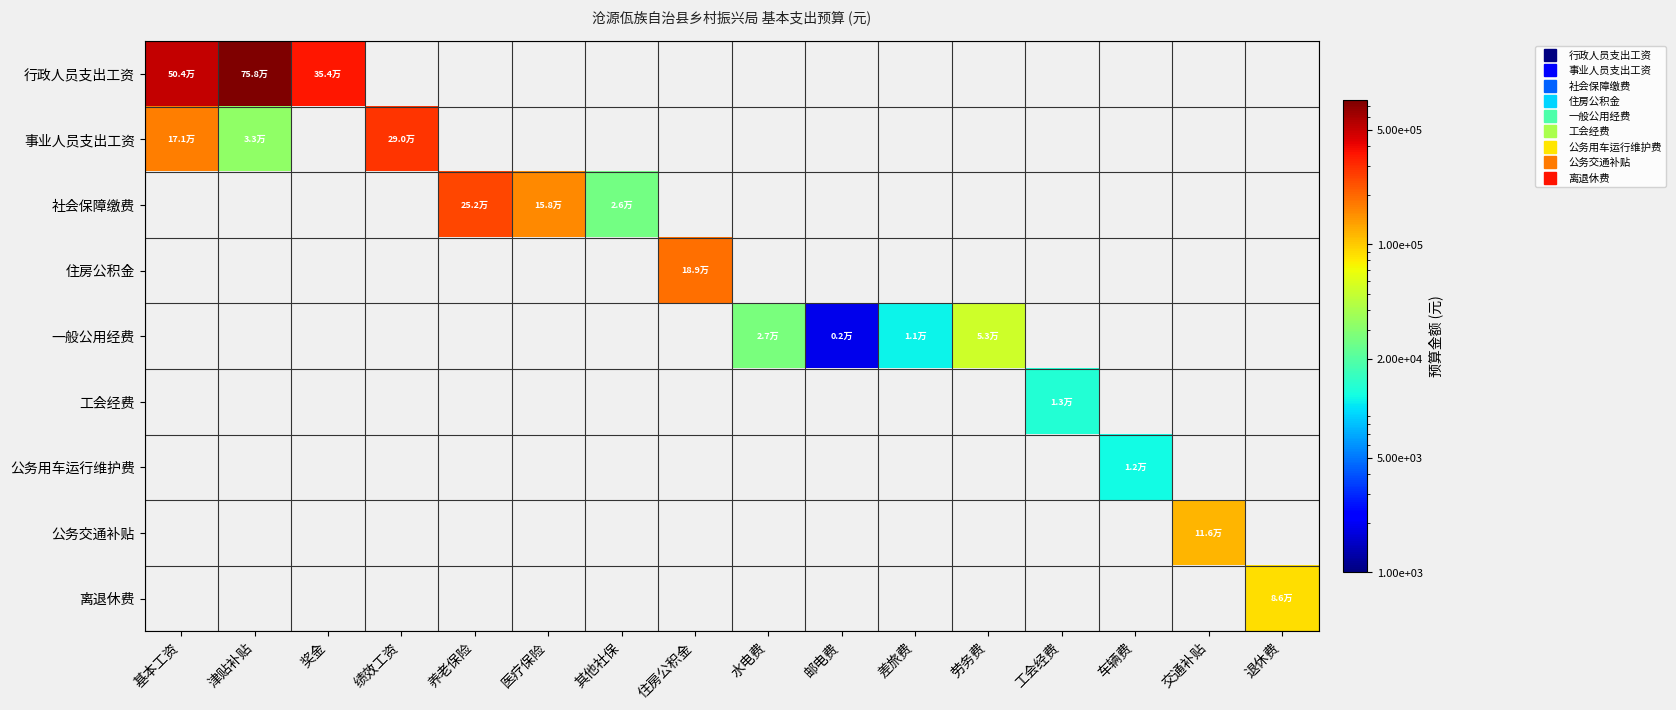

How many categories are shown in the chart?

16